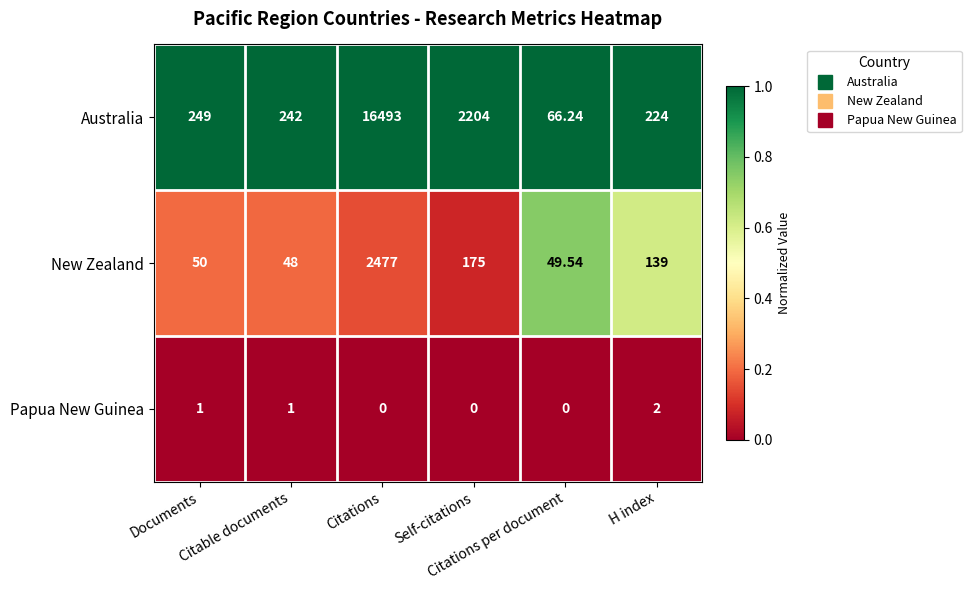

Which series changed the most between Documents and Citable documents?

Australia